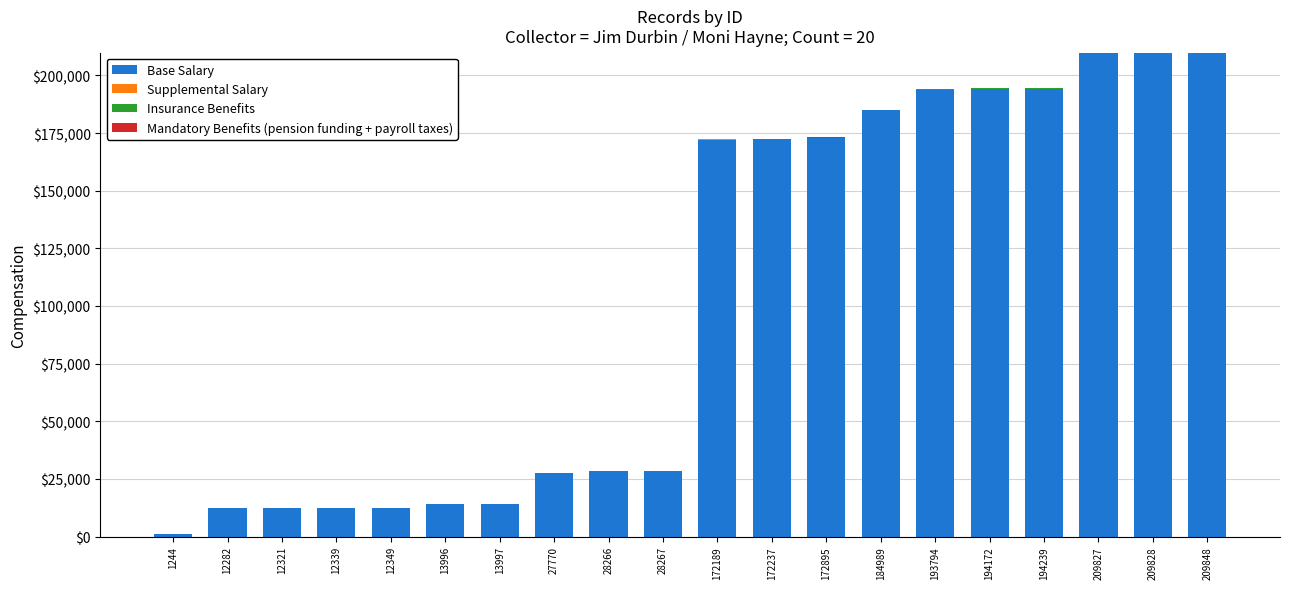

True or false: Base Salary has a value of 172237 at 172237.

True